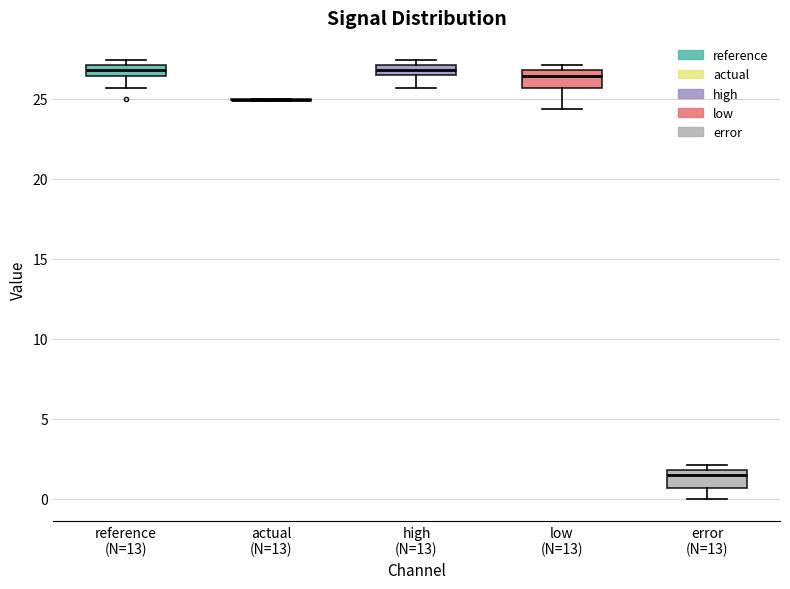

Where is the upper edge of the box for low (N=13) on the y-axis? The values are not printed on the chart, so give them approximately, as read against the axis.

27.0